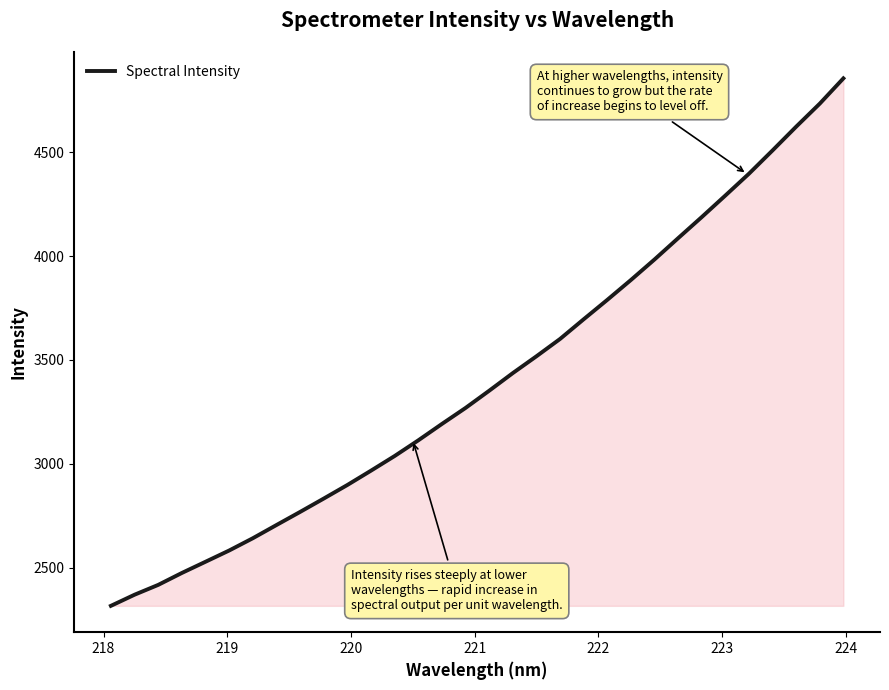

How many distinct data groups are displayed?

1